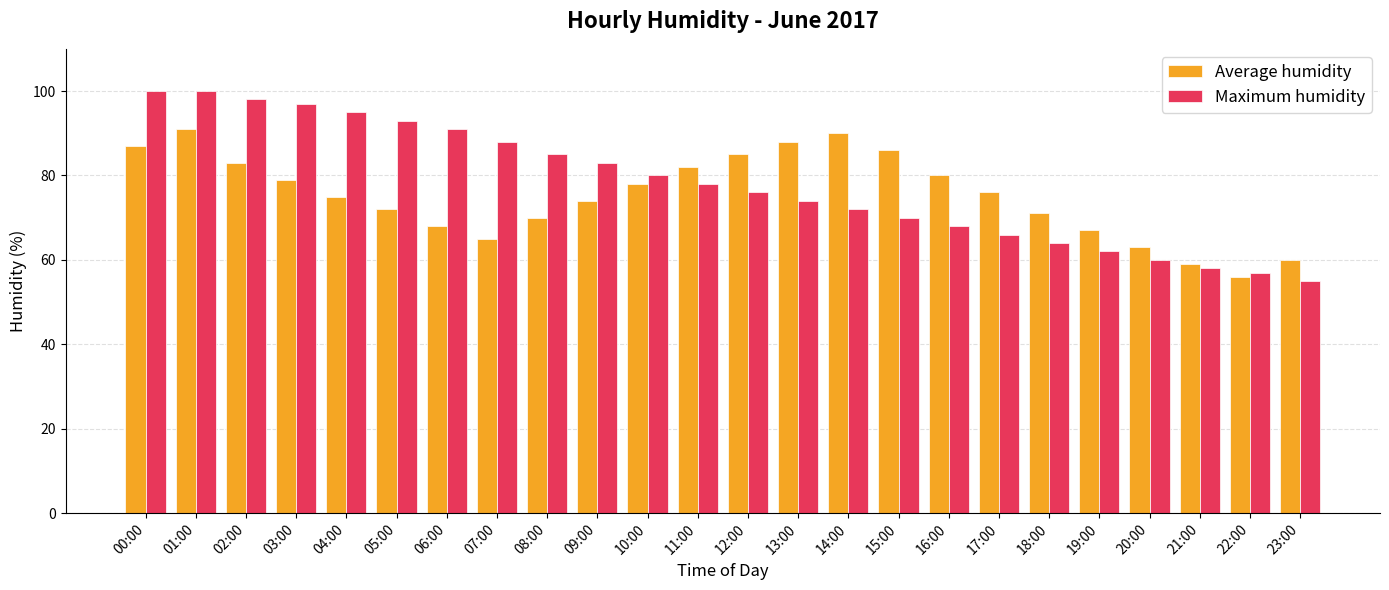

Does the chart contain any negative values?

No